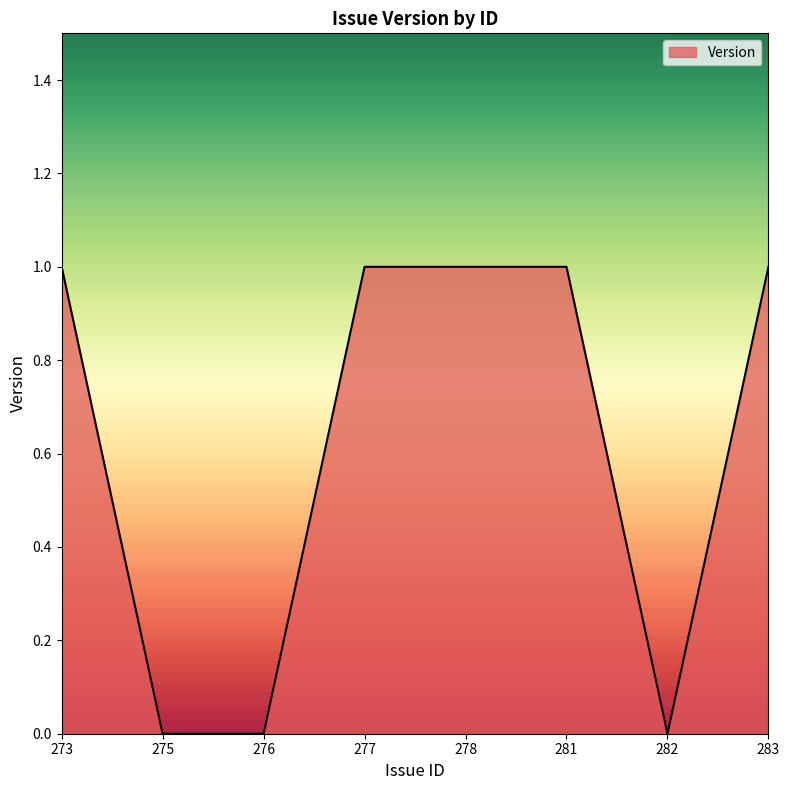

True or false: there are more than 2 points higher than both neighbors.

False